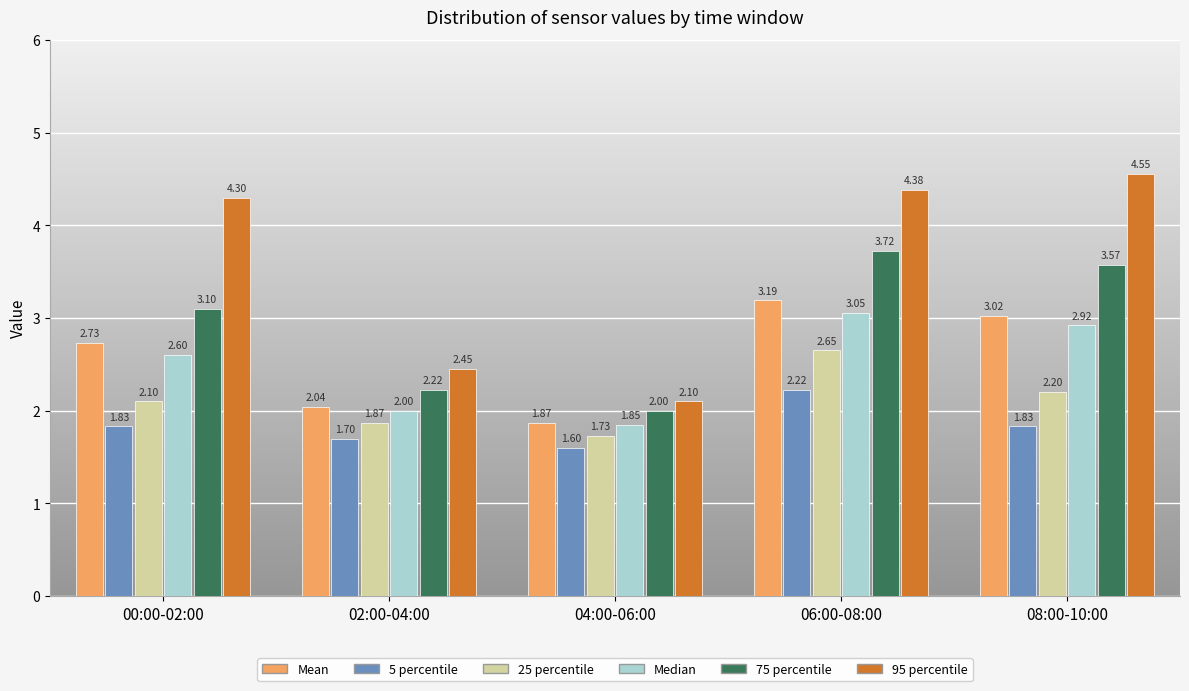

Which series has the largest range (max minus min)?

95 percentile